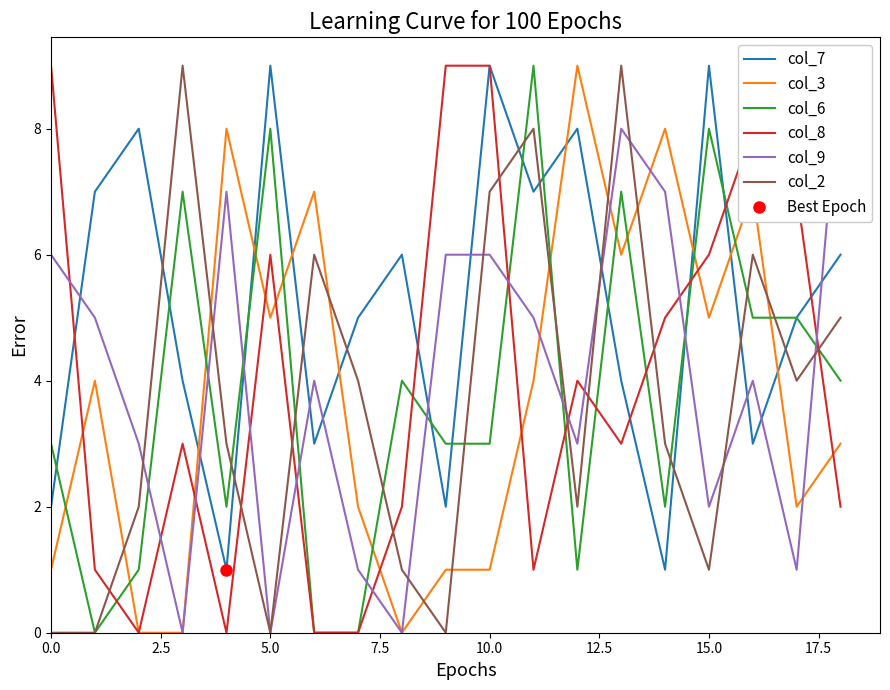

Which series has the largest total across all categories?

col_7